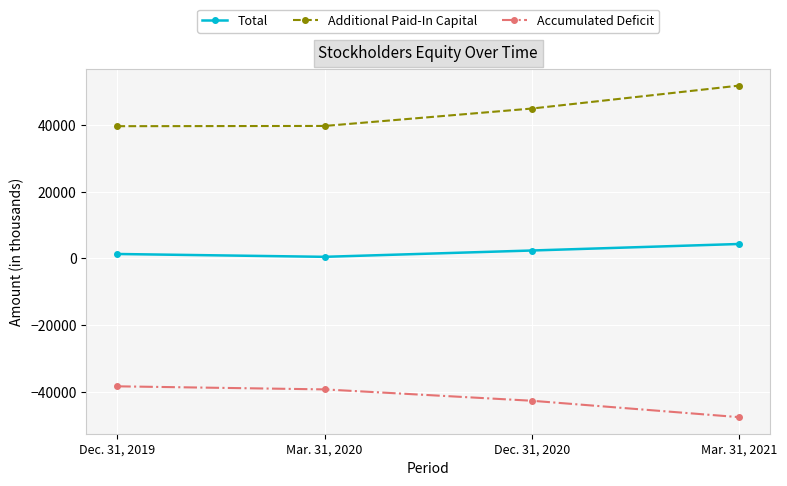

True or false: Additional Paid-In Capital and Accumulated Deficit cross at least once.

False